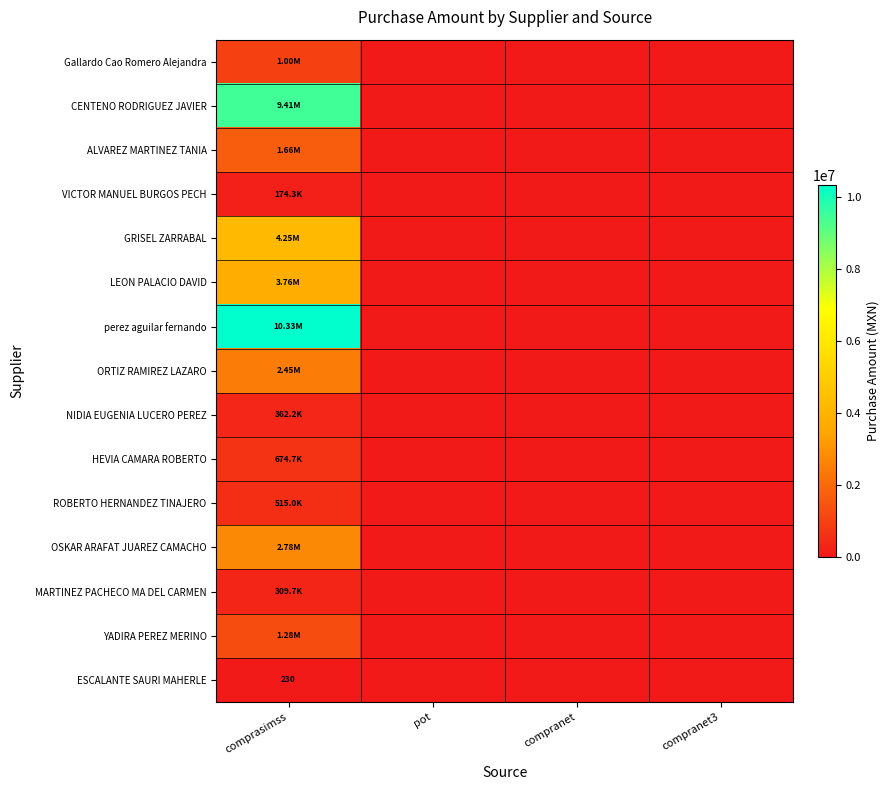

Rank the series at compranet3 from highest to lowest value.

Gallardo Cao Romero Alejandra, CENTENO RODRIGUEZ JAVIER, ALVAREZ MARTINEZ TANIA, VICTOR MANUEL BURGOS PECH, GRISEL ZARRABAL, LEON PALACIO DAVID, perez aguilar fernando, ORTIZ RAMIREZ LAZARO, NIDIA EUGENIA LUCERO PEREZ, HEVIA CAMARA ROBERTO, ROBERTO HERNANDEZ TINAJERO, OSKAR ARAFAT JUAREZ CAMACHO, MARTINEZ PACHECO MA DEL CARMEN, YADIRA PEREZ MERINO, ESCALANTE SAURI MAHERLE